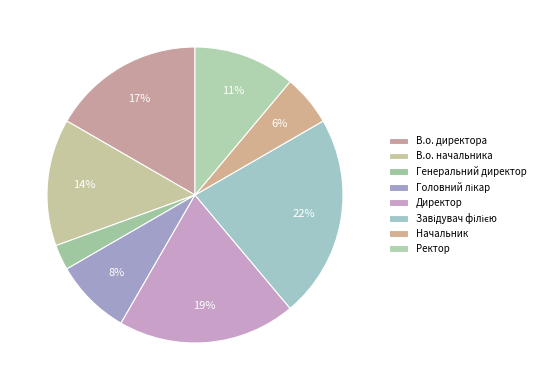

Rank the categories by value from highest to lowest.

Завідувач філією, Директор, В.о. директора, В.о. начальника, Ректор, Головний лікар, Начальник, Генеральний директор